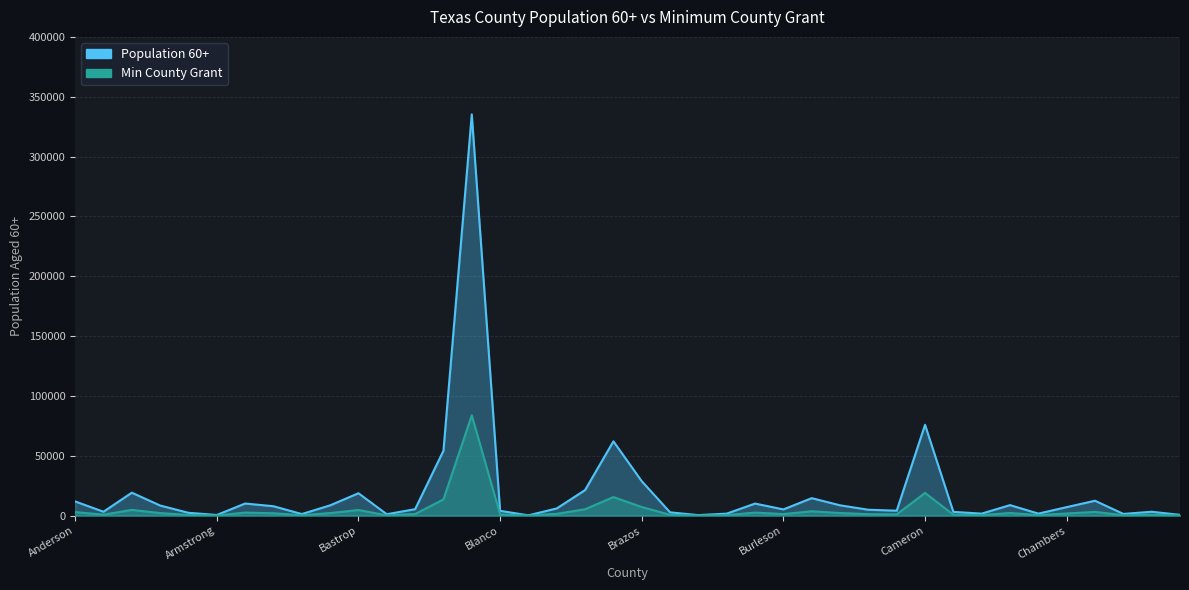

At which category is the sum across all series the highest?

Bexar